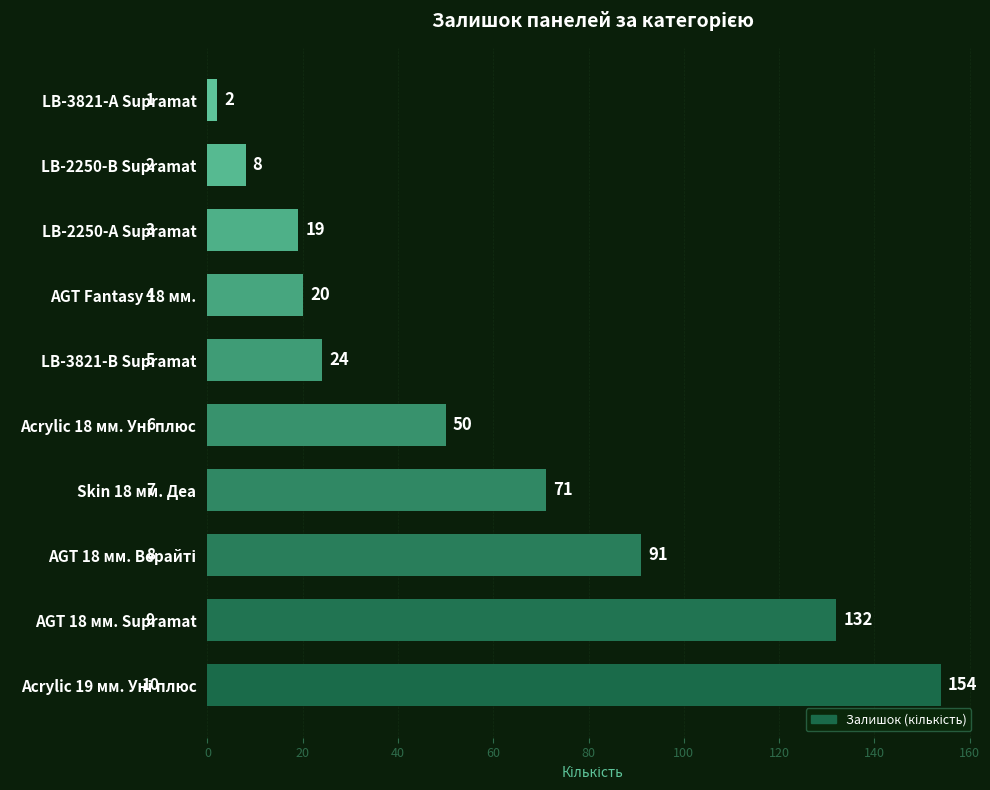

Count the number of categories in the chart.

10